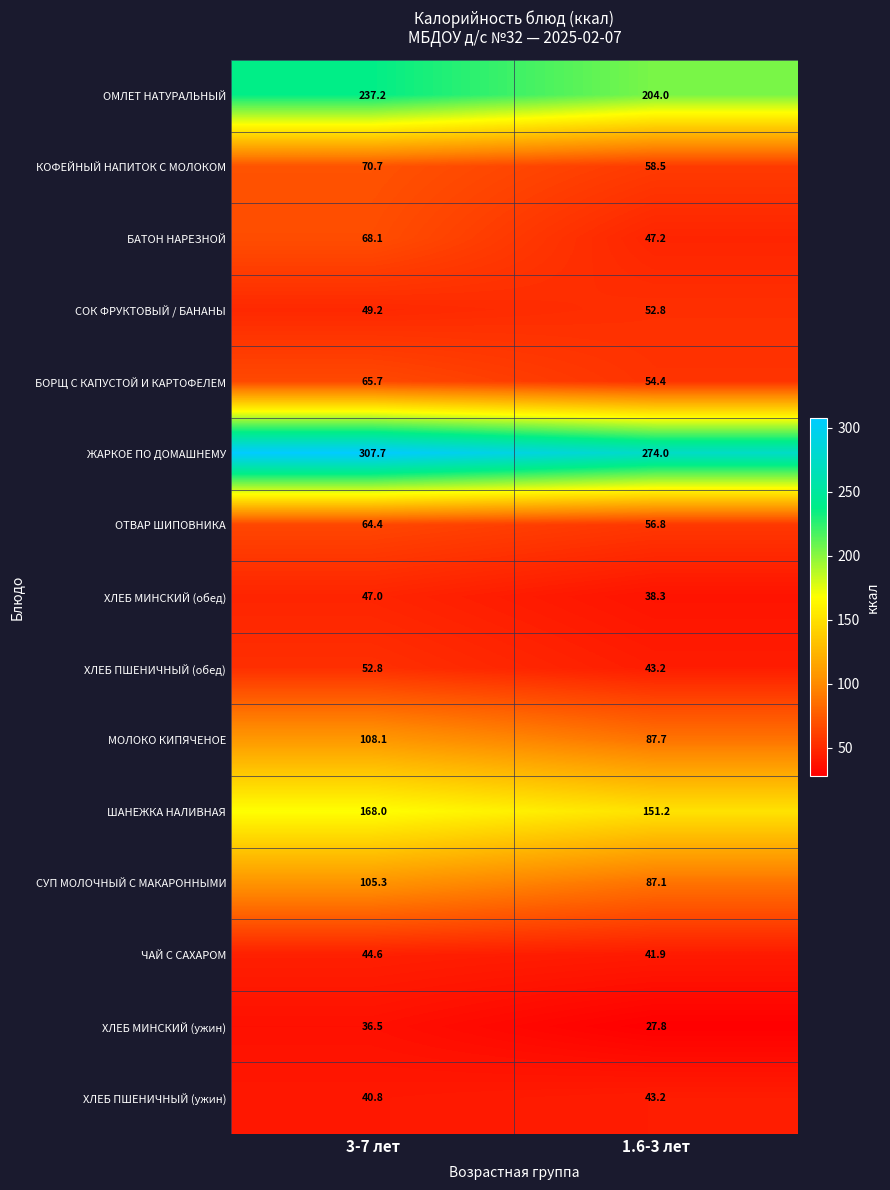

What is the sum of all ХЛЕБ МИНСКИЙ (ужин) values?

64.3